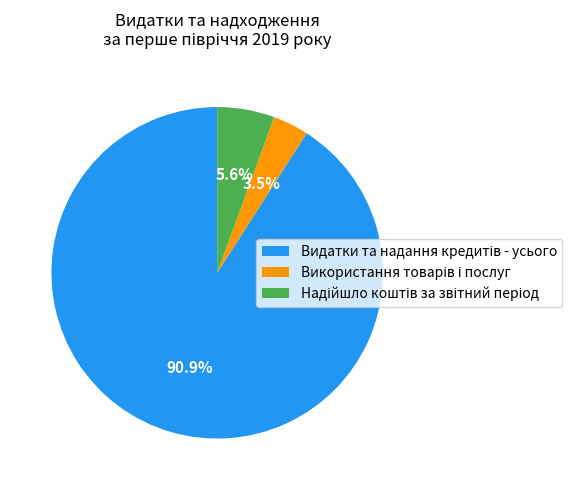

Does any single category account for the majority?

Yes